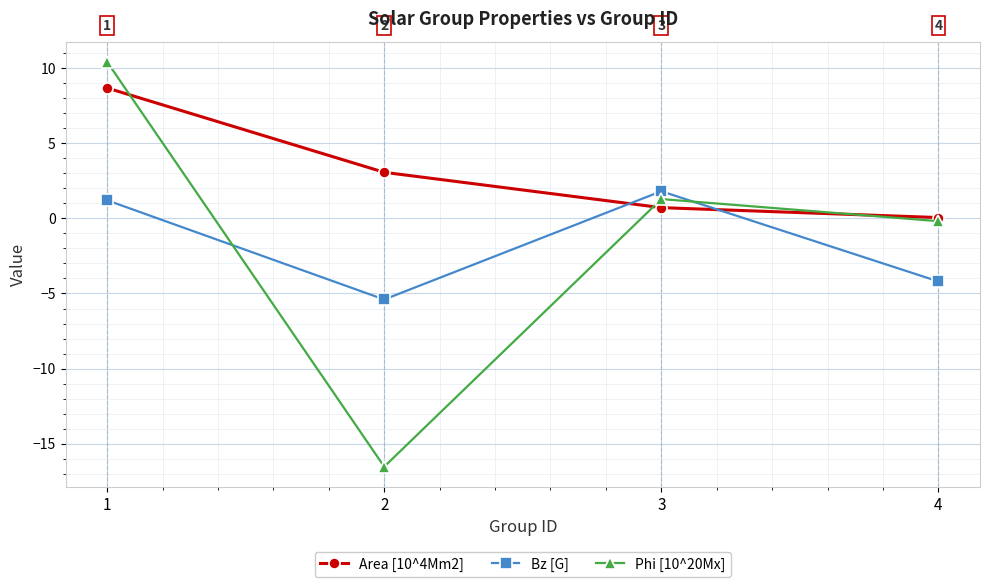

At which label does Area [10^4Mm2] first exceed 3?

1